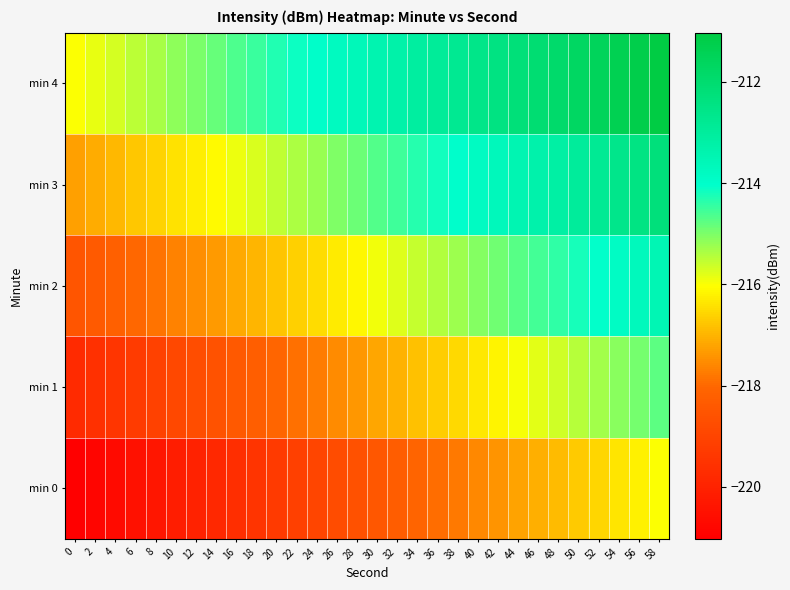

Reading left to right, what are all the values shown in this chart?

min 0: 0=-221.0	2=-220.9	4=-220.7	6=-220.5	8=-220.3	10=-220.2	12=-220.0	14=-219.8	16=-219.6	18=-219.5	20=-219.3	22=-219.1	24=-219.0	26=-218.8	28=-218.6	30=-218.4	32=-218.3	34=-218.1	36=-217.9	38=-217.8	40=-217.6	42=-217.4	44=-217.2	46=-217.1	48=-216.9	50=-216.7	52=-216.5	54=-216.4	56=-216.2	58=-216.0
min 1: 0=-219.8	2=-219.6	4=-219.4	6=-219.3	8=-219.1	10=-218.9	12=-218.7	14=-218.6	16=-218.4	18=-218.2	20=-218.1	22=-217.9	24=-217.7	26=-217.5	28=-217.4	30=-217.2	32=-217.0	34=-216.8	36=-216.7	38=-216.5	40=-216.3	42=-216.2	44=-216.0	46=-215.8	48=-215.6	50=-215.5	52=-215.3	54=-215.1	56=-215.0	58=-214.8
min 2: 0=-218.5	2=-218.4	4=-218.2	6=-218.0	8=-217.8	10=-217.7	12=-217.5	14=-217.3	16=-217.1	18=-217.0	20=-216.8	22=-216.6	24=-216.5	26=-216.3	28=-216.1	30=-215.9	32=-215.8	34=-215.6	36=-215.4	38=-215.3	40=-215.1	42=-214.9	44=-214.7	46=-214.6	48=-214.4	50=-214.2	52=-214.0	54=-213.9	56=-213.7	58=-213.5
min 3: 0=-217.3	2=-217.1	4=-216.9	6=-216.8	8=-216.6	10=-216.4	12=-216.2	14=-216.1	16=-215.9	18=-215.7	20=-215.6	22=-215.4	24=-215.2	26=-215.0	28=-214.9	30=-214.7	32=-214.5	34=-214.3	36=-214.2	38=-214.0	40=-213.8	42=-213.7	44=-213.5	46=-213.3	48=-213.1	50=-213.0	52=-212.8	54=-212.6	56=-212.5	58=-212.3
min 4: 0=-216.0	2=-215.9	4=-215.7	6=-215.5	8=-215.3	10=-215.2	12=-215.0	14=-214.8	16=-214.6	18=-214.5	20=-214.3	22=-214.1	24=-214.0	26=-213.8	28=-213.6	30=-213.4	32=-213.3	34=-213.1	36=-212.9	38=-212.8	40=-212.6	42=-212.4	44=-212.2	46=-212.1	48=-211.9	50=-211.7	52=-211.5	54=-211.4	56=-211.2	58=-211.0